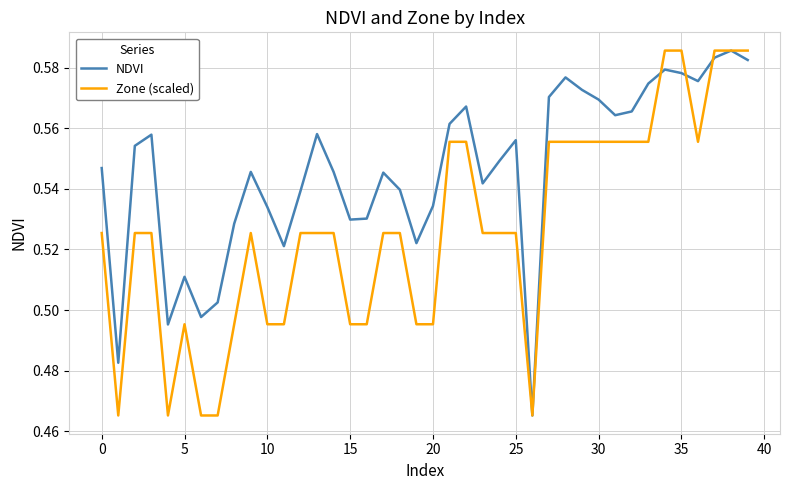

Which series has the largest total across all categories?

NDVI